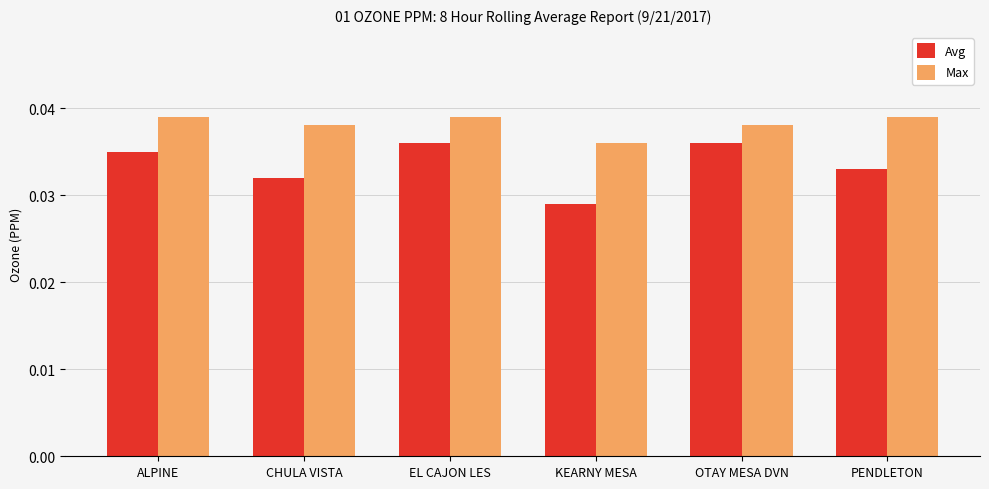

Which series has the largest total across all categories?

Max